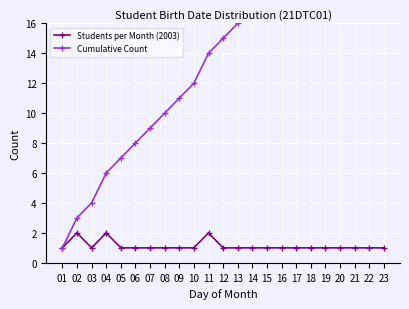

How many interior local peaks does the Students per Month (2003) series have?

3